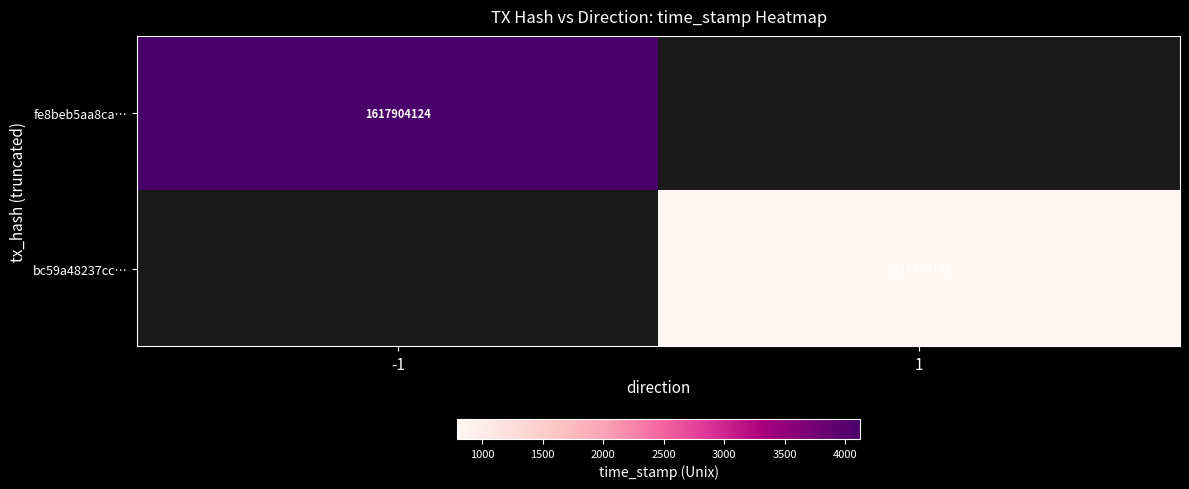

The bc59a48237cc… series shows 1617900791 at 1. True or false?

True